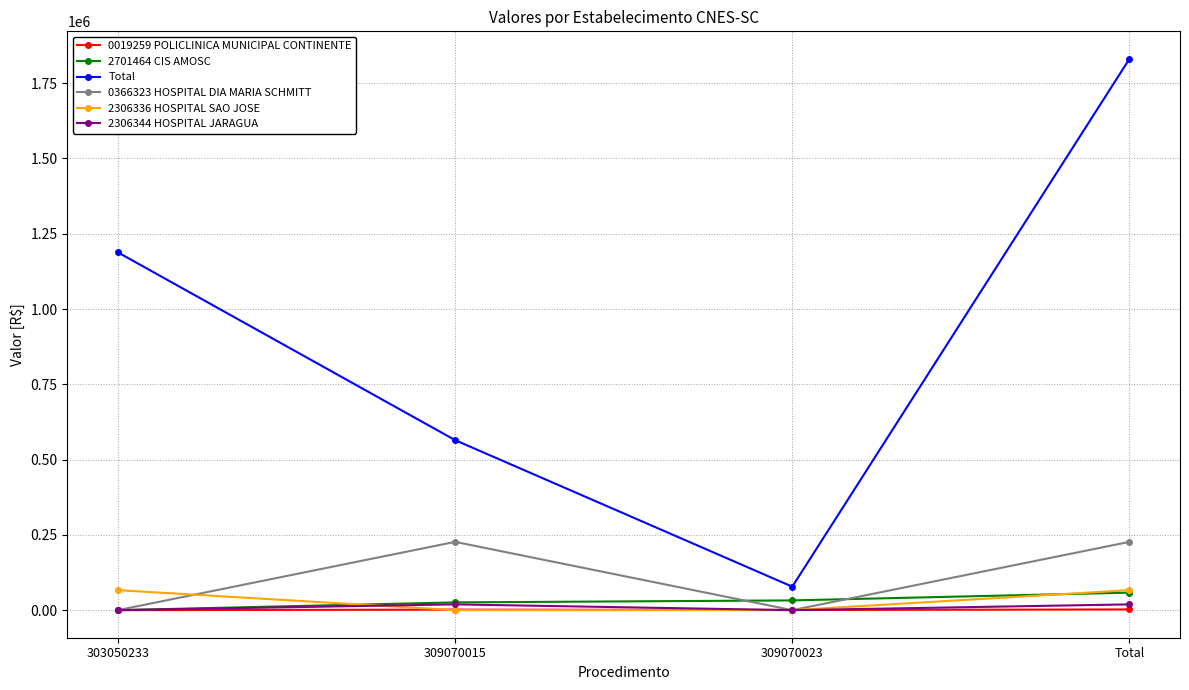

True or false: 2306344 HOSPITAL JARAGUA and Total intersect in this chart.

False